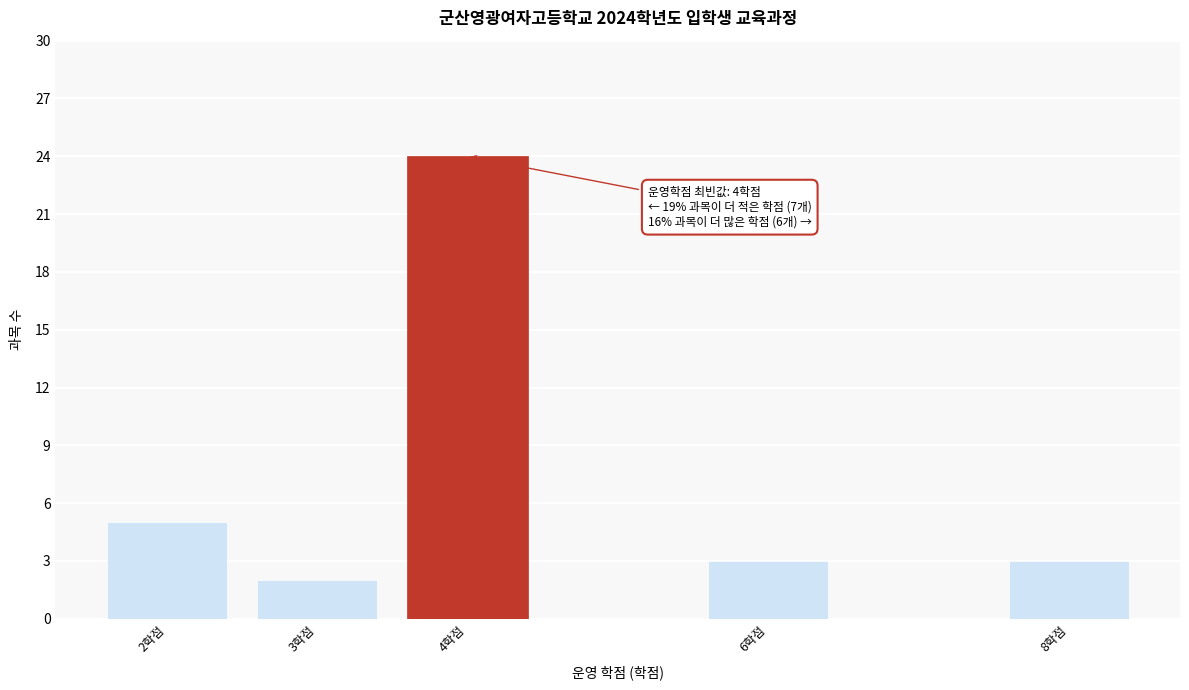

Reading left to right, what are all the values shown in this chart?

5	2	24	3	3